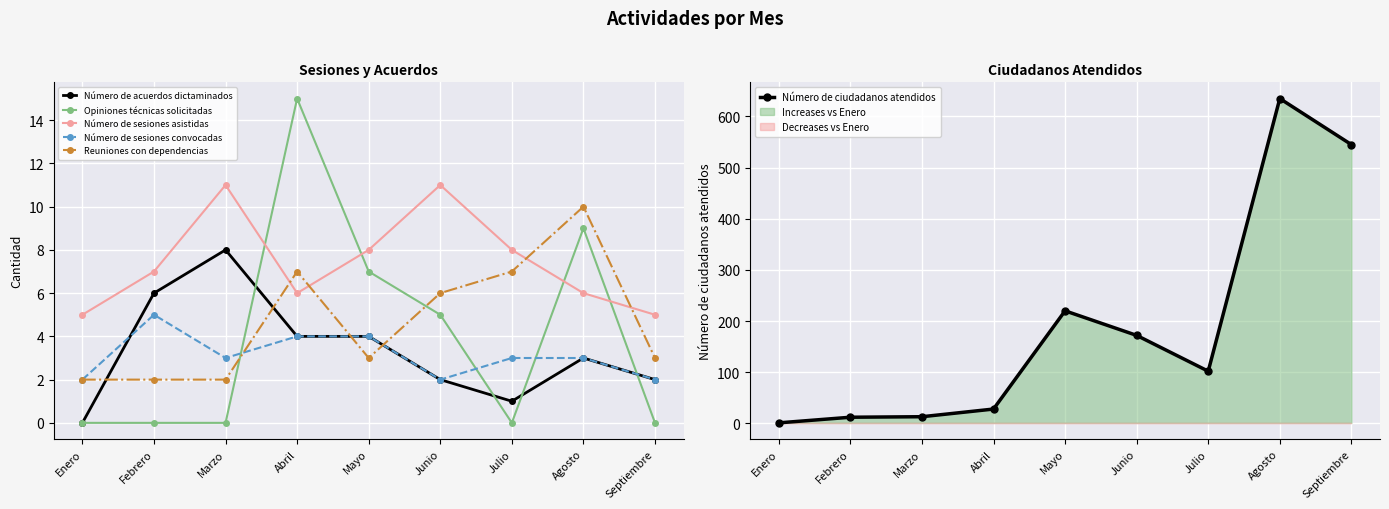

Between which two adjacent categories do Reuniones con dependencias and Opiniones técnicas solicitadas first intersect?

Marzo and Abril